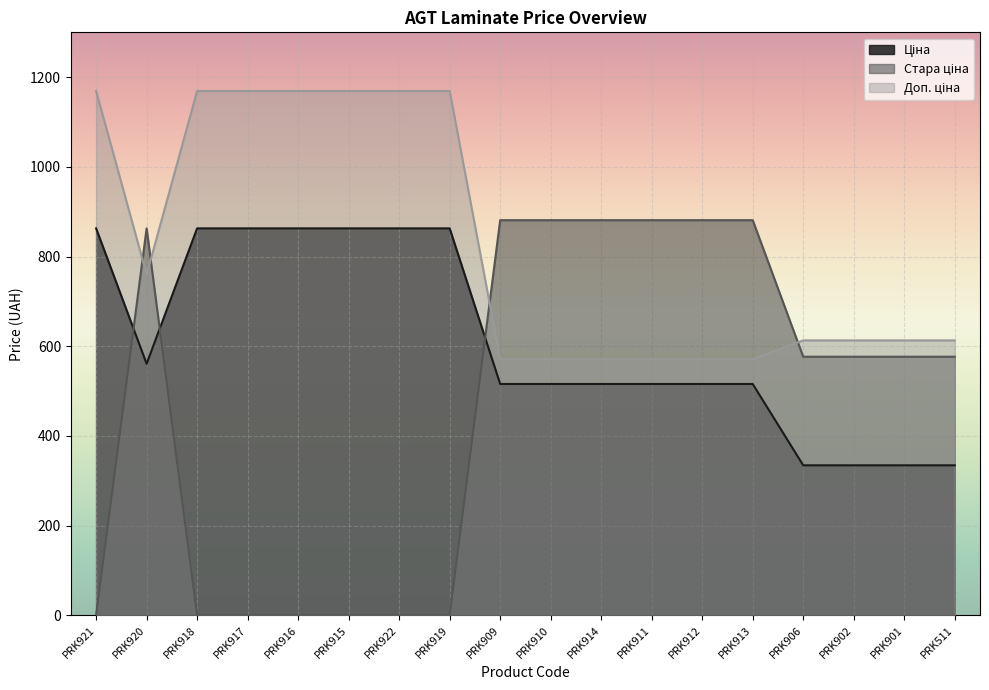

Reading left to right, extract all data points from this chart.

Ціна: 862.8	560.8	862.8	862.8	862.8	862.8	862.8	862.8	515.8	515.8	515.8	515.8	515.8	515.8	334.4	334.4	334.4	334.4
Стара ціна: 0.0	862.8	0.0	0.0	0.0	0.0	0.0	0.0	881.1	881.1	881.1	881.1	881.1	881.1	576.6	576.6	576.6	576.6
Доп. ціна: 1169.2	760.0	1169.2	1169.2	1169.2	1169.2	1169.2	1169.2	571.0	571.0	571.0	571.0	571.0	571.0	613.0	613.0	613.0	613.0